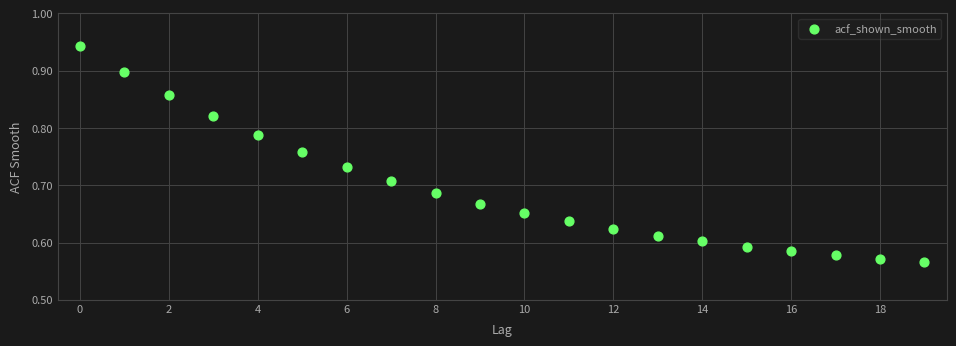

What is the range of Y values (max minus min)?

0.4